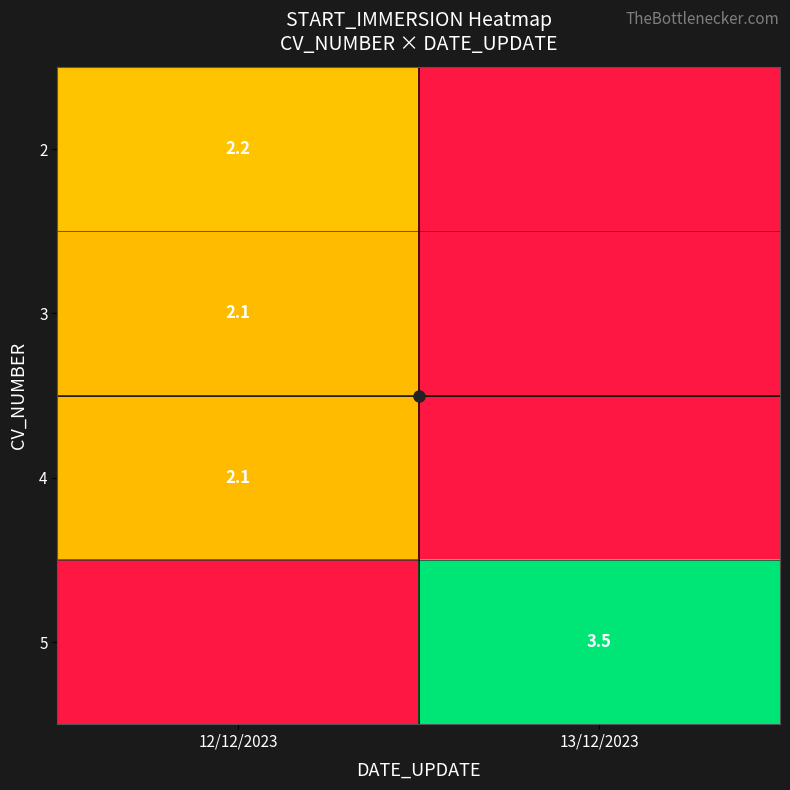

True or false: 4 has a value of 1.0 at 12/12/2023.

False